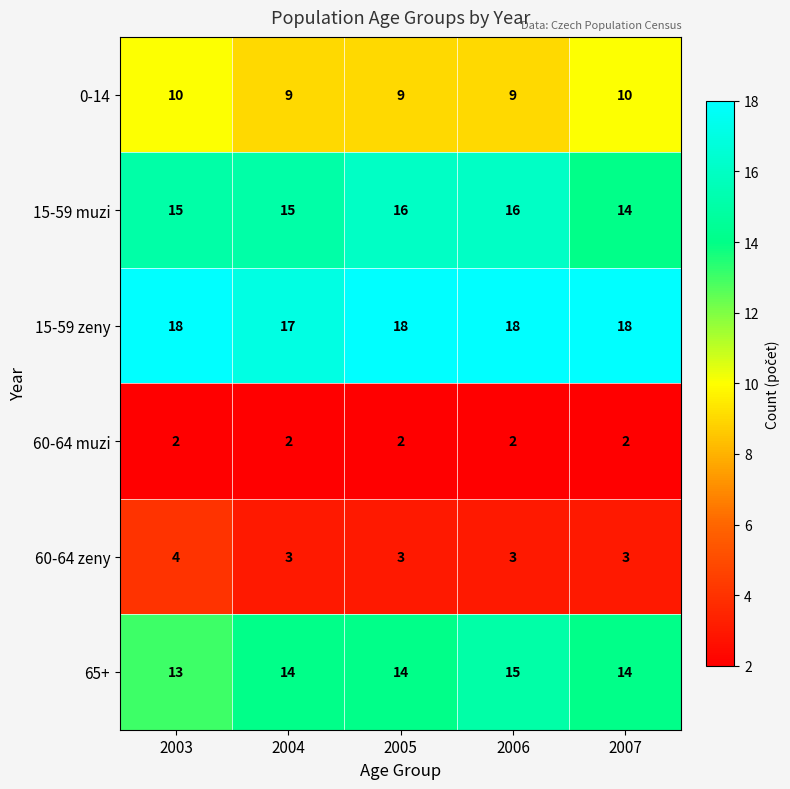

What is the difference between the highest and lowest values at 2006?

16